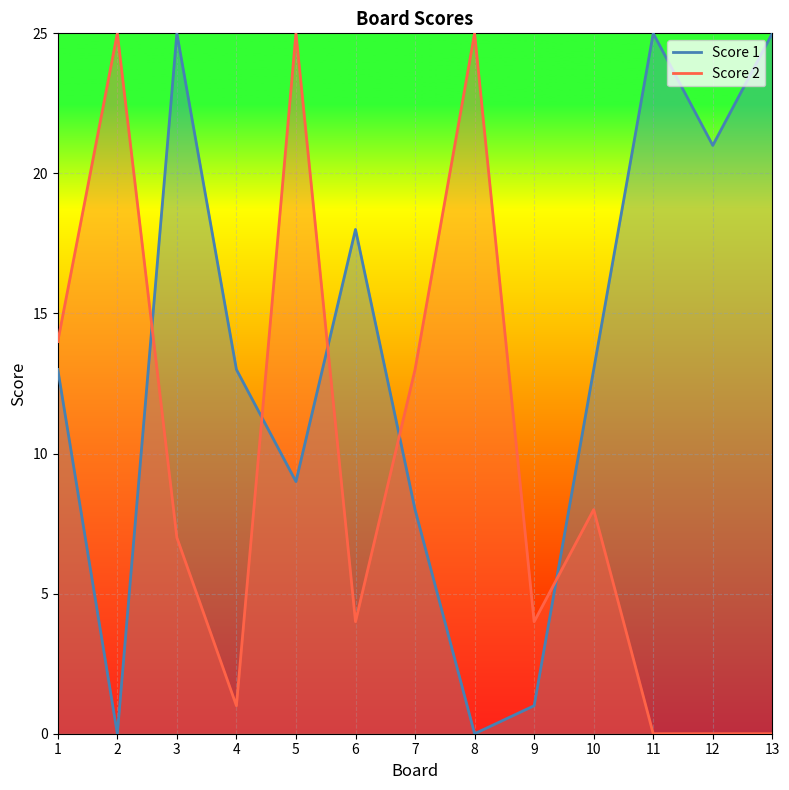

True or false: Score 2 has more than 1 points higher than both neighbors.

True